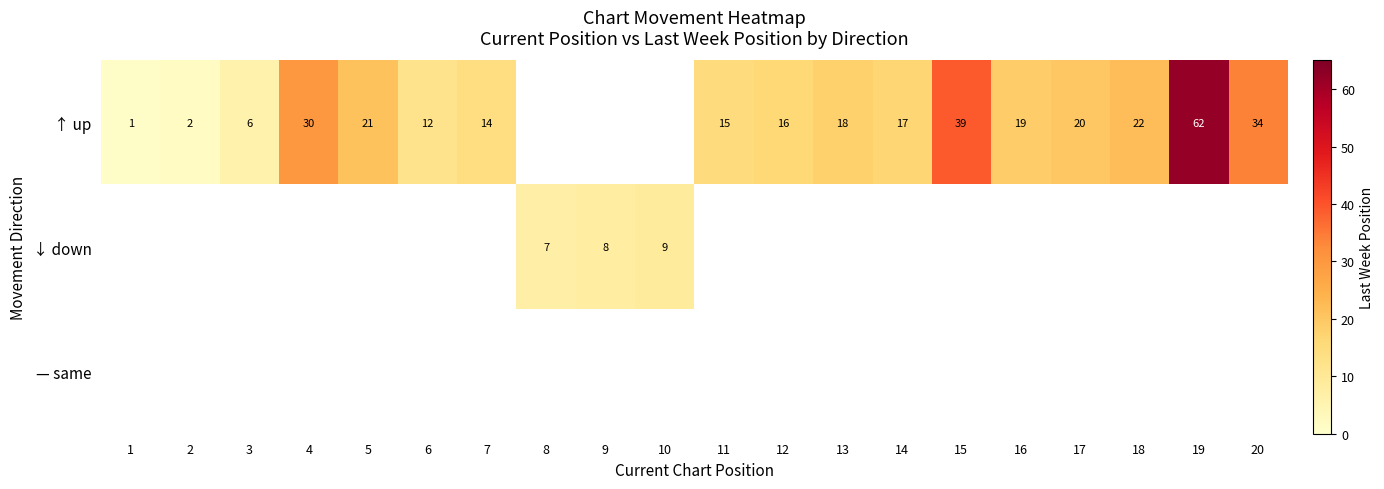

What is the difference between the ↑ up values at 16 and 1?

18